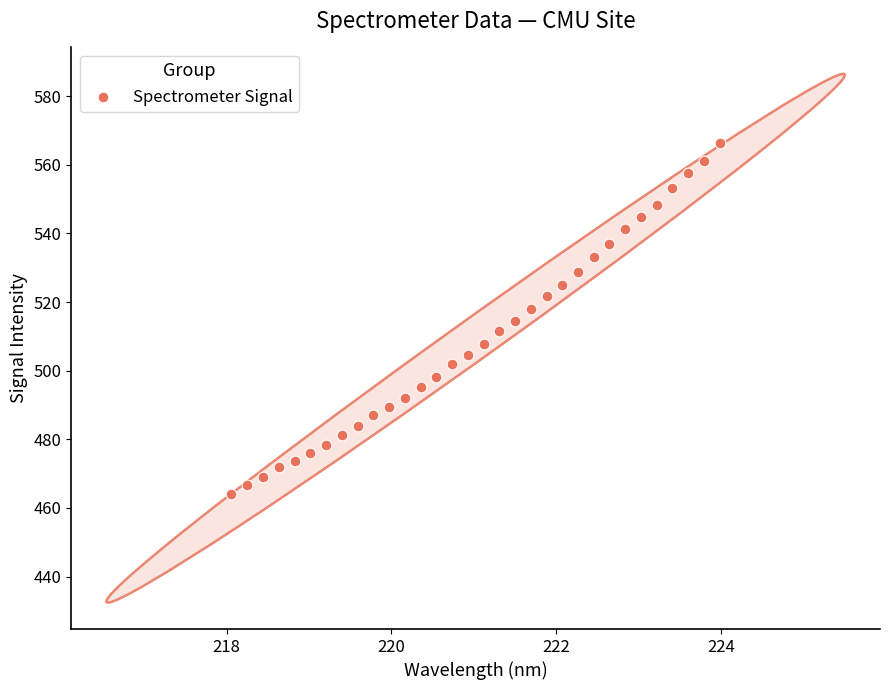

What is the range of X values (max minus min)?

5.9